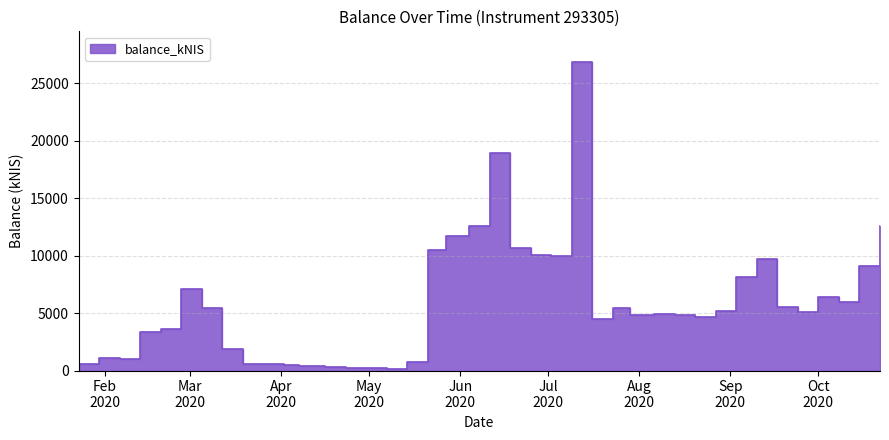

How many data points are less than 5105?

20